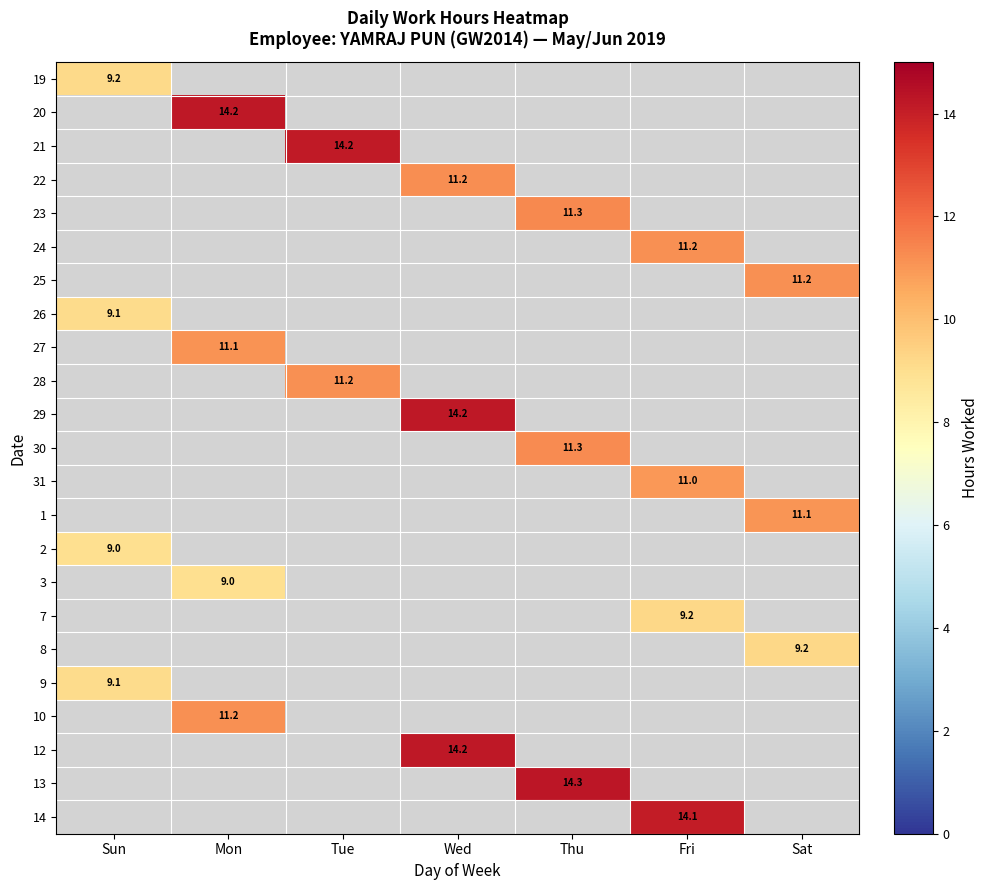

How many categories are shown in the chart?

7